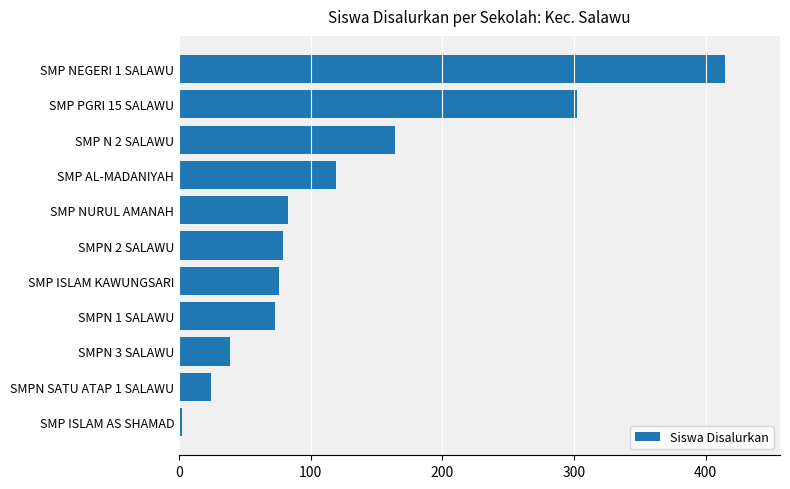

Between SMP NEGERI 1 SALAWU and SMP AL-MADANIYAH, which is larger?

SMP NEGERI 1 SALAWU